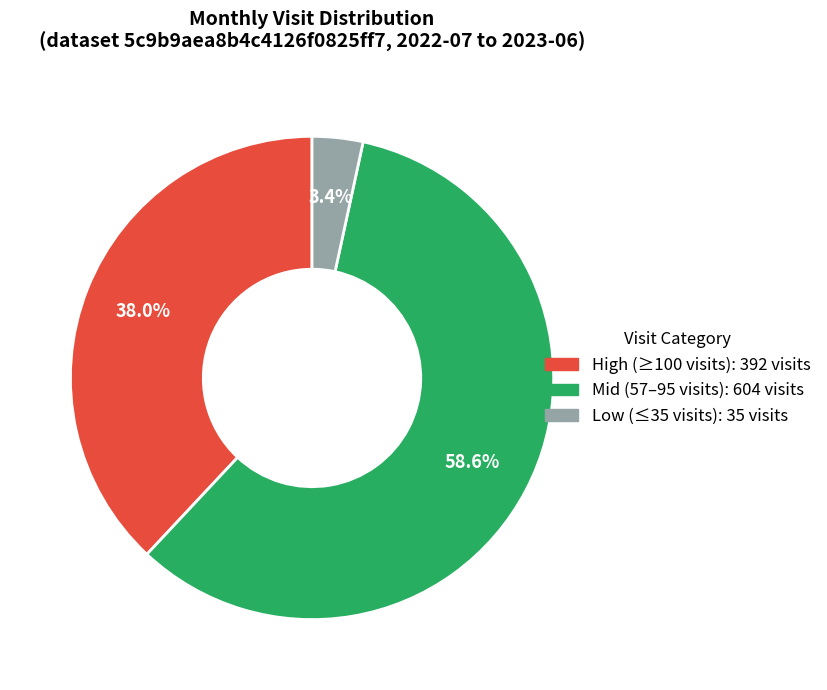

Does any single category account for the majority?

Yes